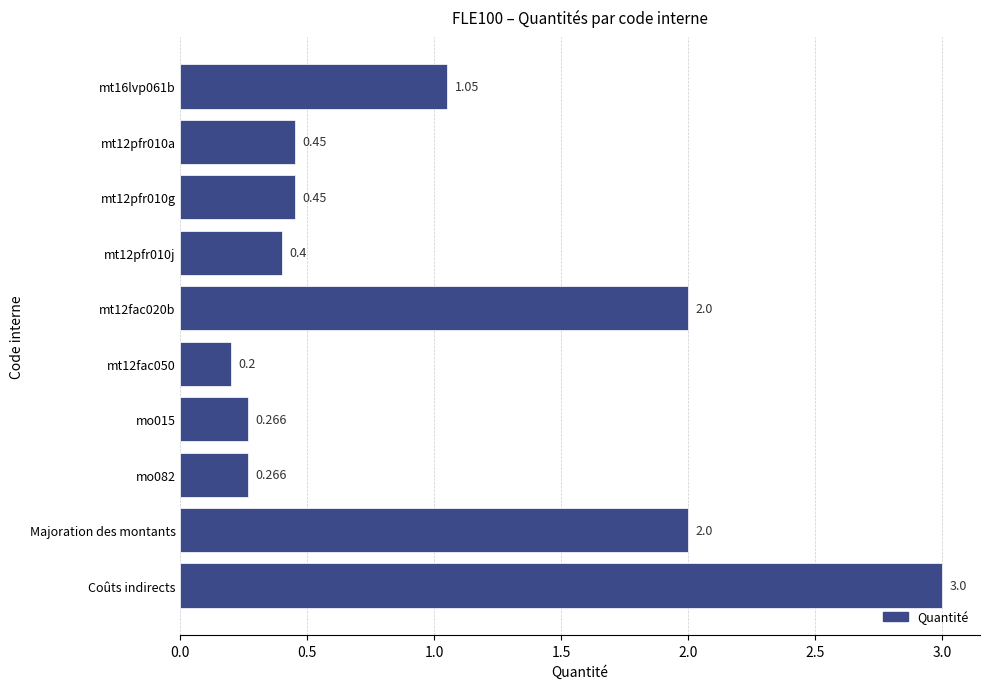

Between Coûts indirects and mt12fac050, which is larger?

Coûts indirects